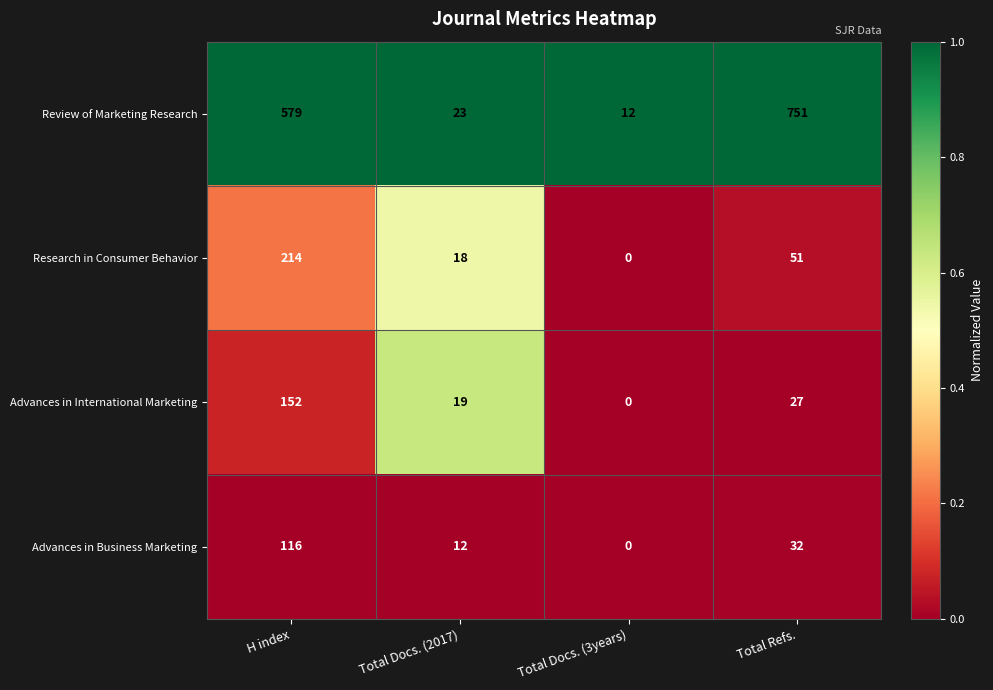

Is it true that Advances in Business Marketing equals 32 at Total Refs.?

True